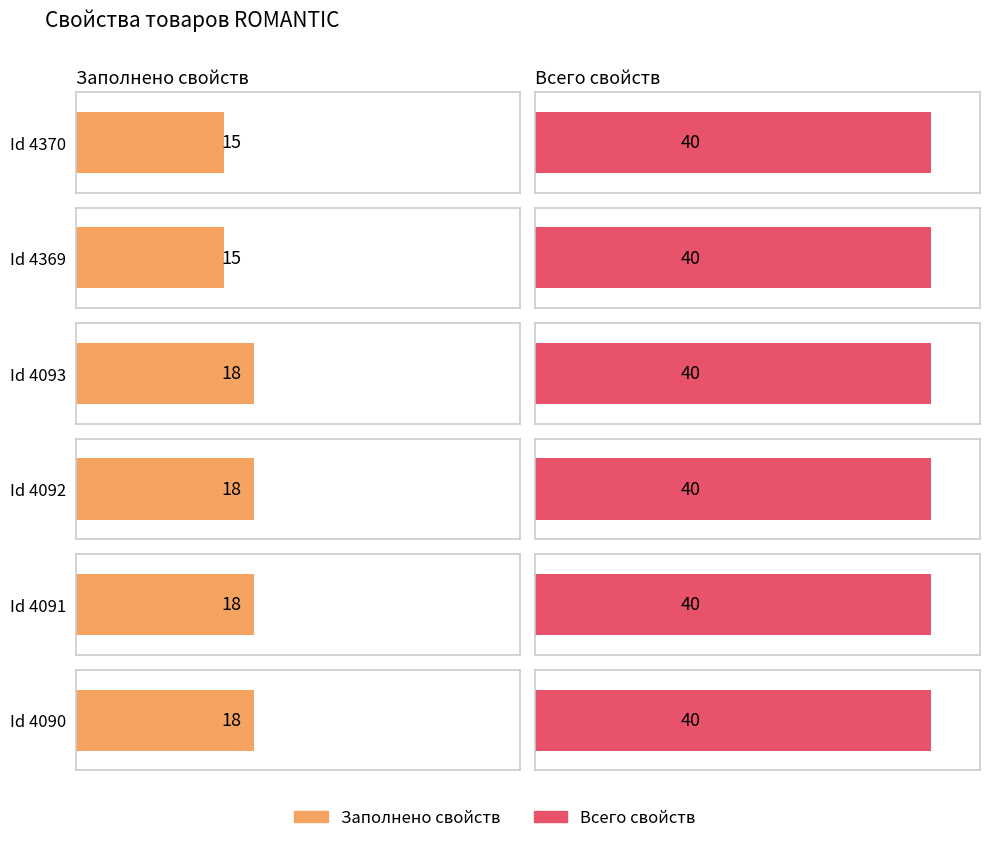

List the series in order of their peak value, highest first.

Всего свойств, Заполнено свойств